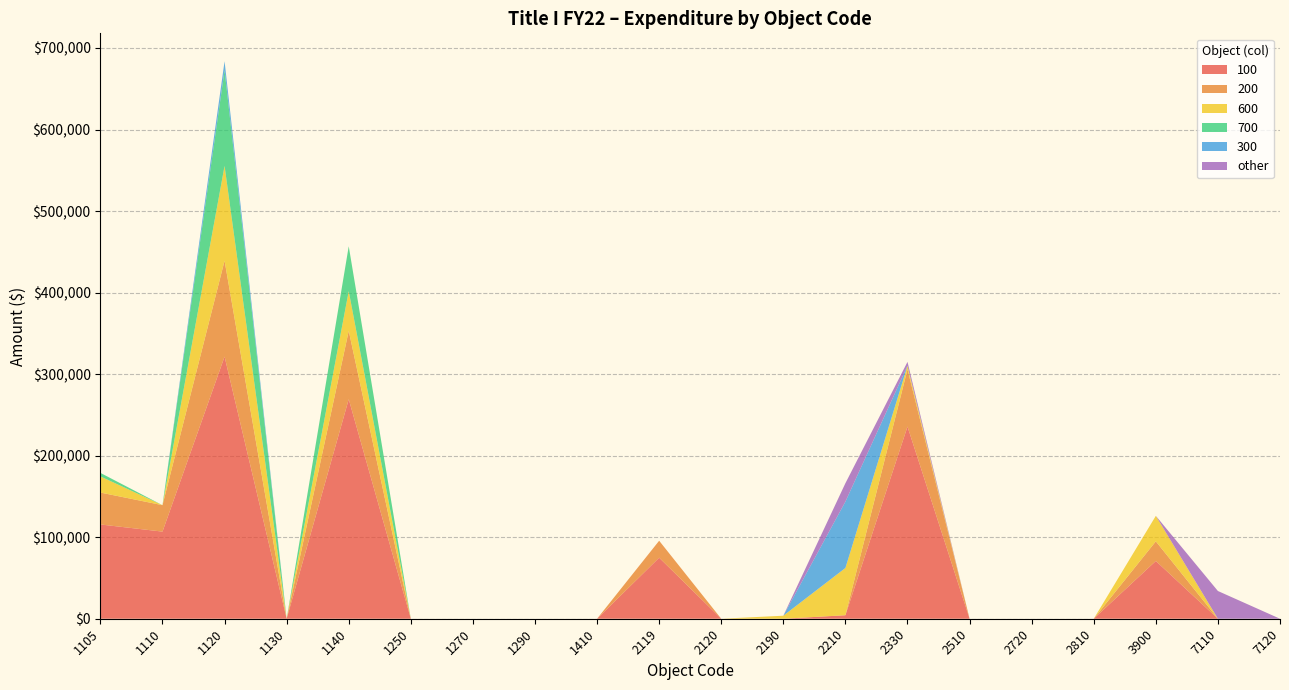

Reading left to right, extract all data points from this chart.

100: 115617.9	106844.0	321486.8	0.0	269233.7	0.0	0.0	0.0	0.0	74854.0	0.0	0.0	4291.2	235689.3	0.0	0.0	0.0	70844.2	0.0	0.0
200: 39142.7	32421.7	117613.2	0.0	83836.1	0.0	0.0	0.0	0.0	20800.9	0.0	0.0	11.1	70226.3	0.0	0.0	0.0	24078.5	0.0	0.0
600: 19766.4	0.0	116233.2	0.0	48675.4	0.0	0.0	0.0	0.0	0.0	0.0	3699.0	57956.2	4161.6	0.0	0.0	0.0	31257.6	0.0	0.0
700: 4326.0	0.0	117327.9	0.0	55063.9	0.0	0.0	0.0	0.0	0.0	0.0	0.0	0.0	250.0	0.0	0.0	0.0	0.0	0.0	0.0
300: 0.0	0.0	11100.0	0.0	0.0	0.0	0.0	0.0	0.0	0.0	0.0	0.0	81400.6	0.0	0.0	0.0	0.0	0.0	0.0	0.0
other: 0.0	0.0	0.0	0.0	0.0	0.0	0.0	0.0	0.0	0.0	0.0	0.0	22540.0	4674.1	0.0	0.0	0.0	0.0	34001.3	0.0